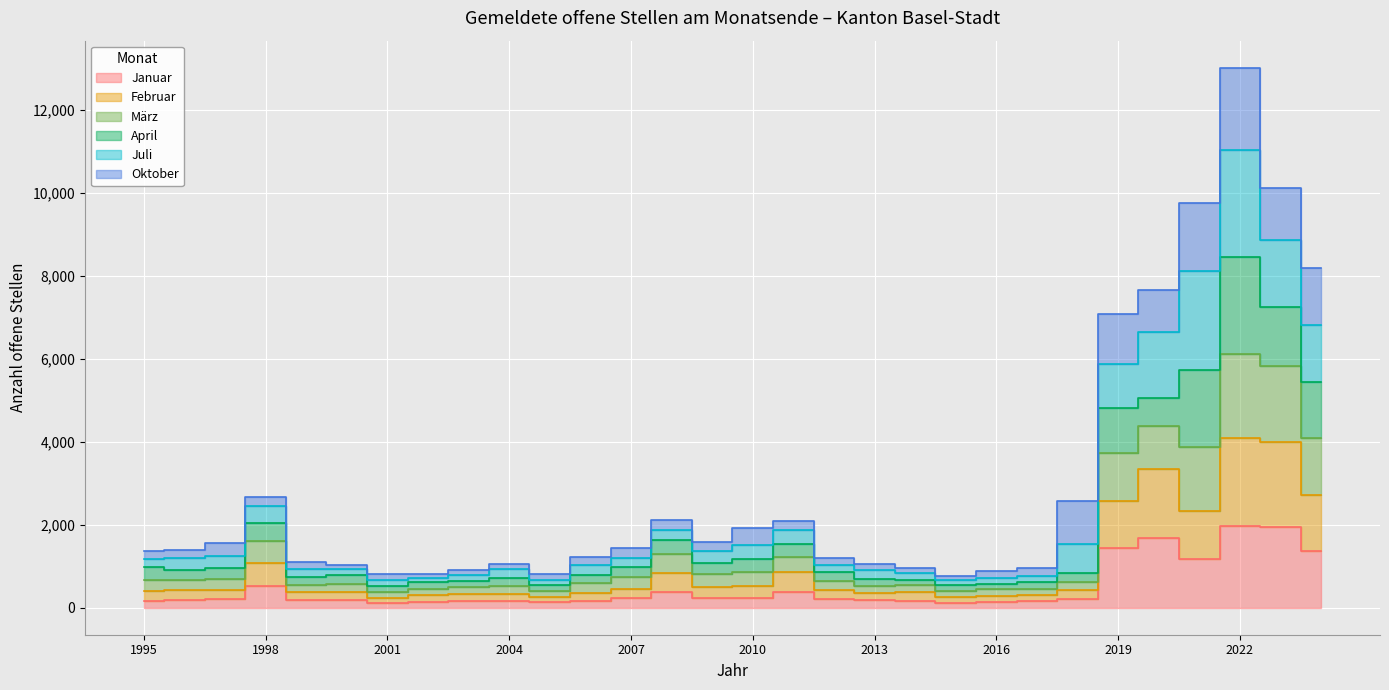

Which category has the highest value in the März series?

2022